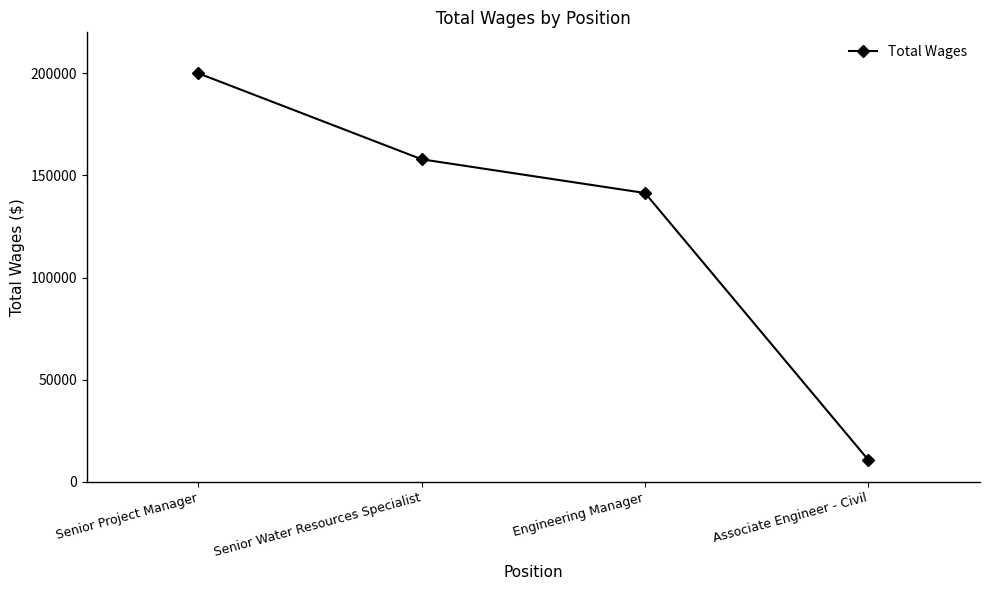

Where does the data first go above 157868?

Senior Project Manager